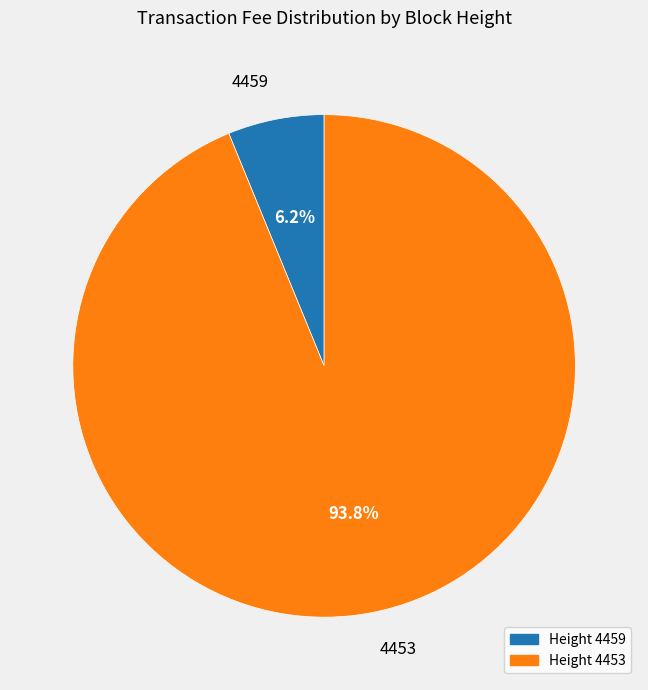

Between 4459 and 4453, which is larger?

4453